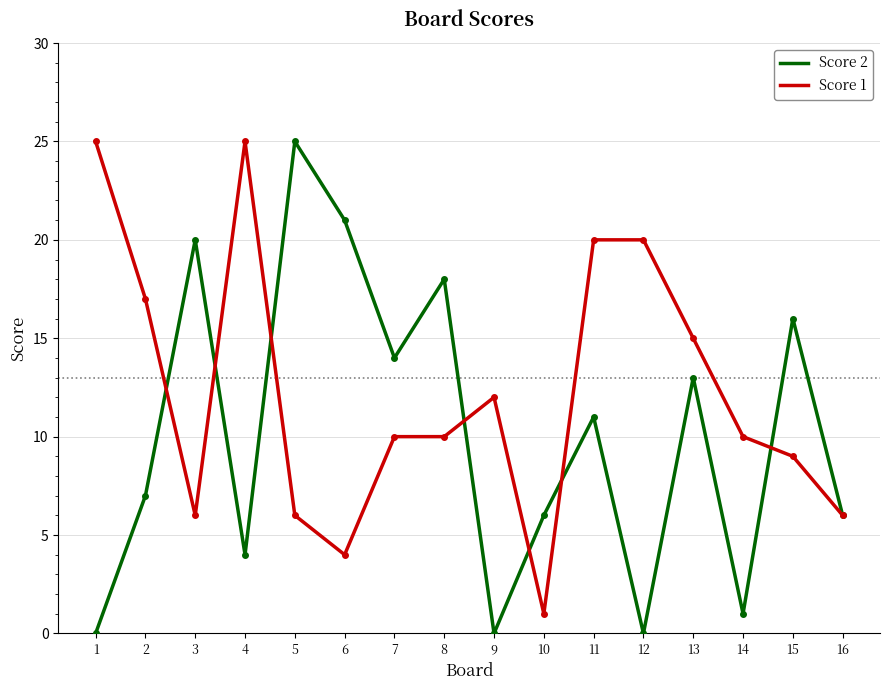

True or false: Score 2 has a value of 7 at 2.

True